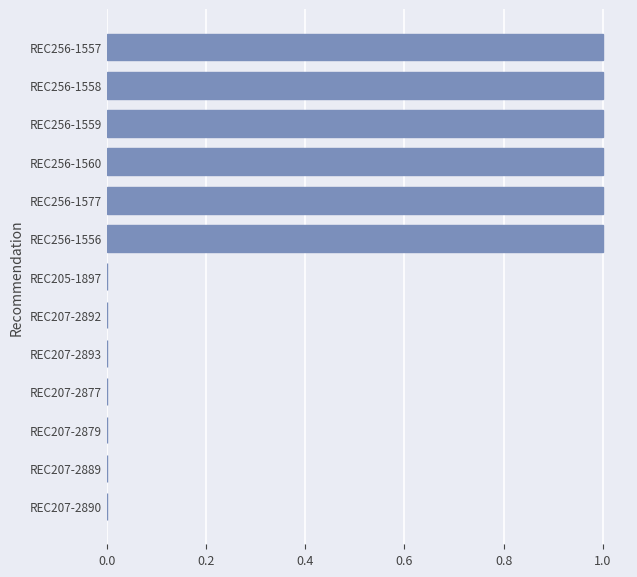

Which has a higher value, REC256-1558 or REC207-2877?

REC256-1558